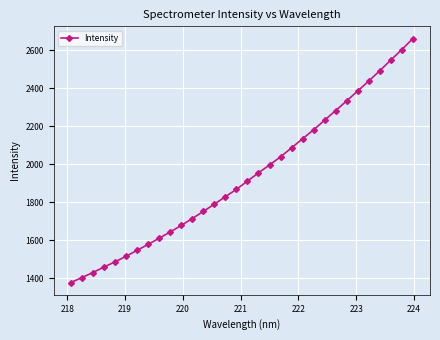

What is the difference between the second highest and minimum values?

1225.4